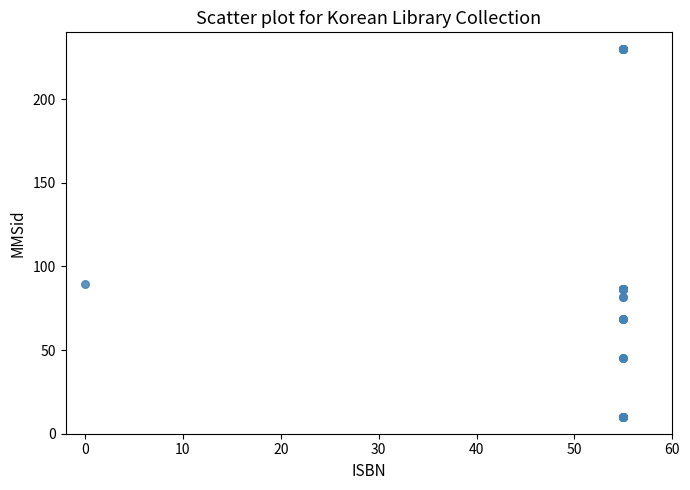

What Y value in the scatter plot is closest to 120?

89.8